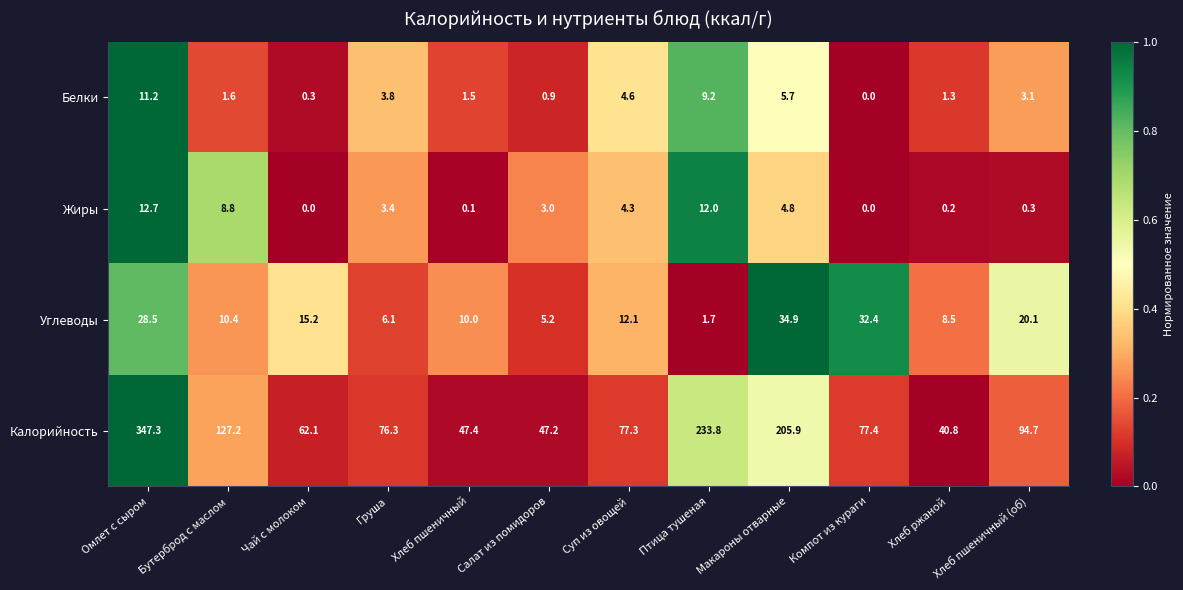

What is the greatest value displayed?

347.3